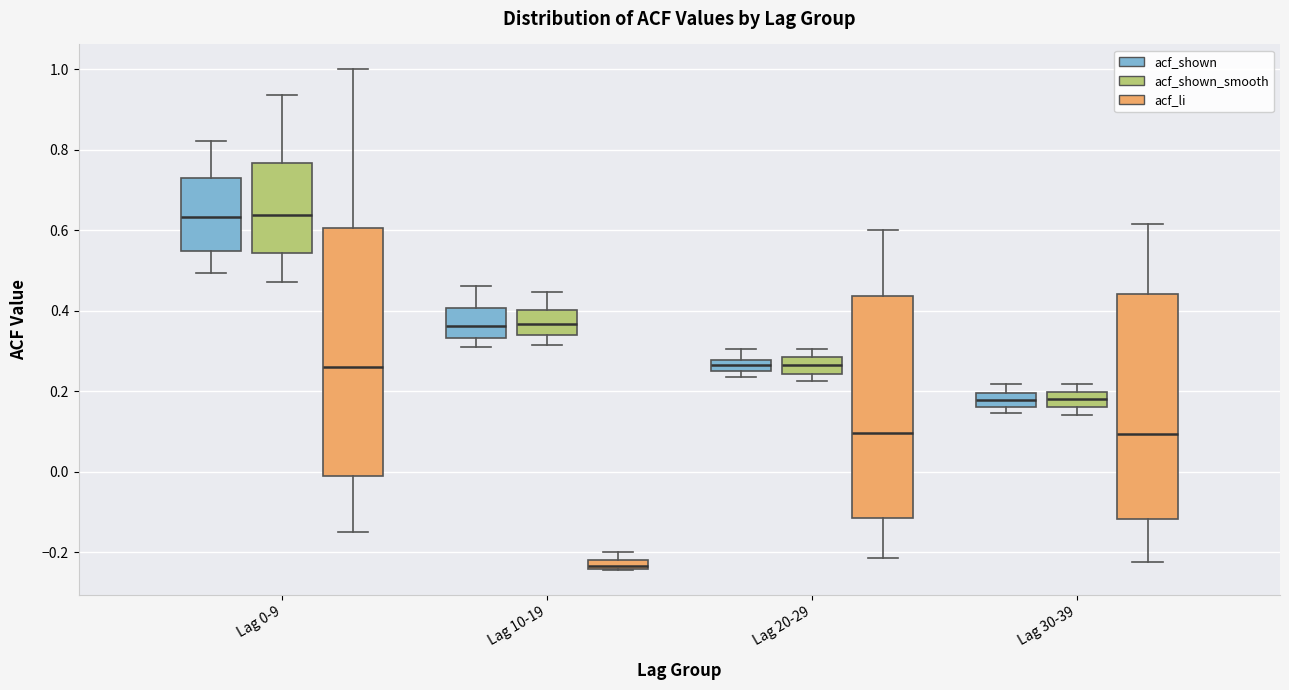

Comparing the boxes themselves (not the whiskers), which one is the tallest?

Lag 0-9 (acf_li)